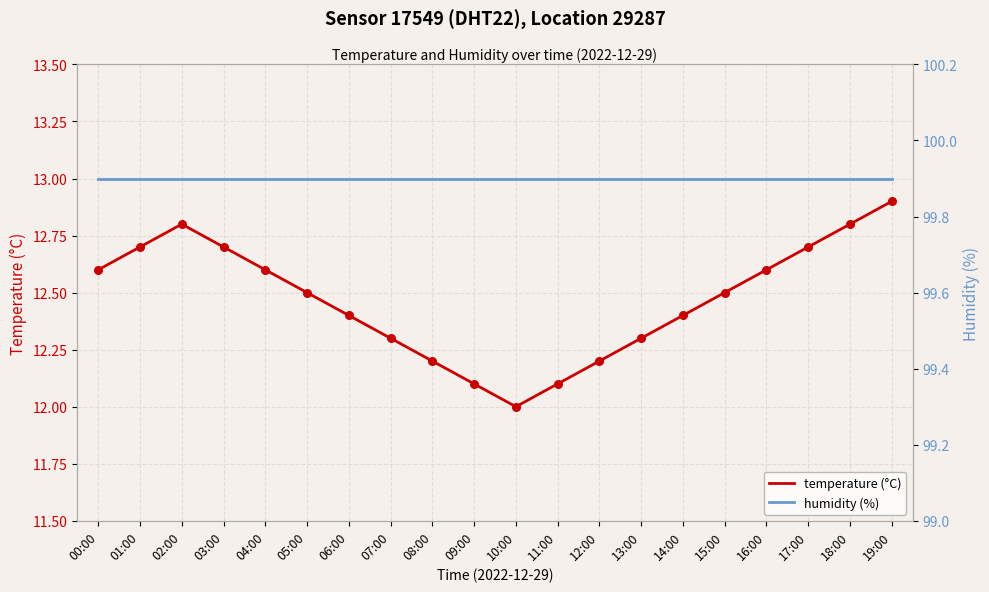

Which series contains the highest Y value?

humidity (%)